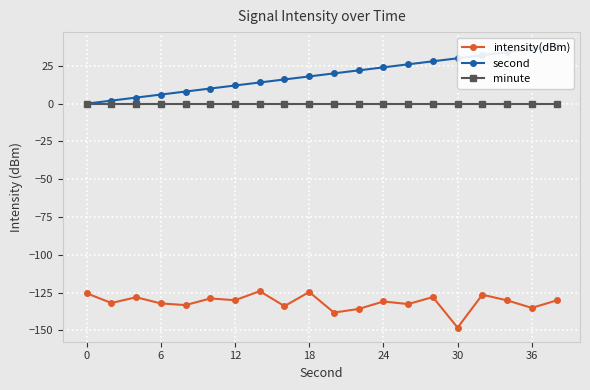

True or false: intensity(dBm) and minute intersect in this chart.

False